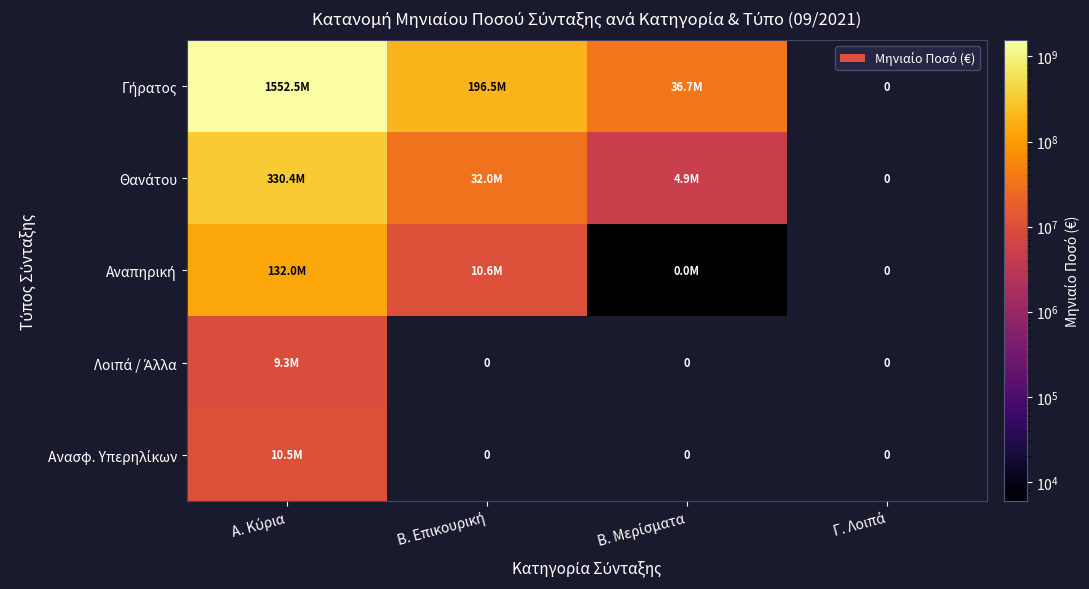

At which label does Θανάτου first exceed 32041498?

Α. Κύρια